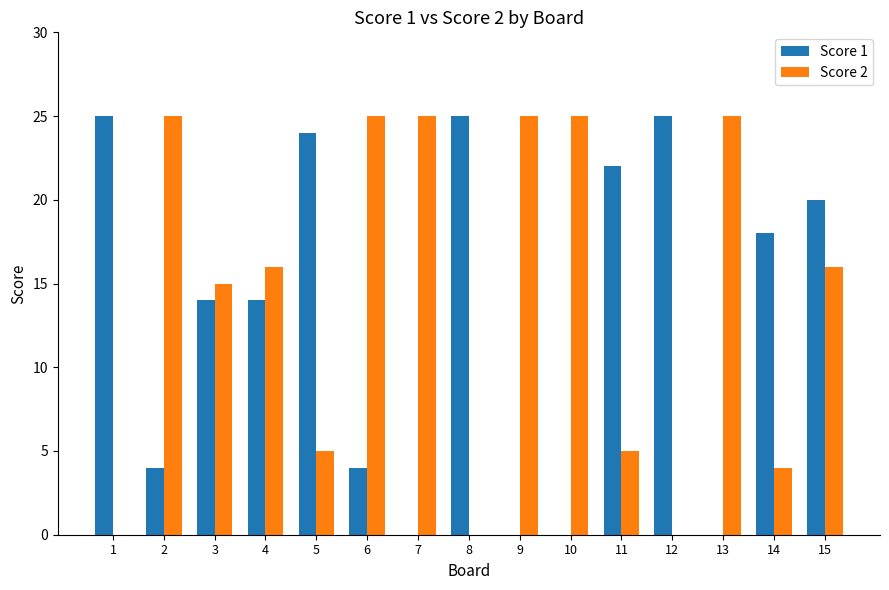

At which category is the sum across all series the highest?

15